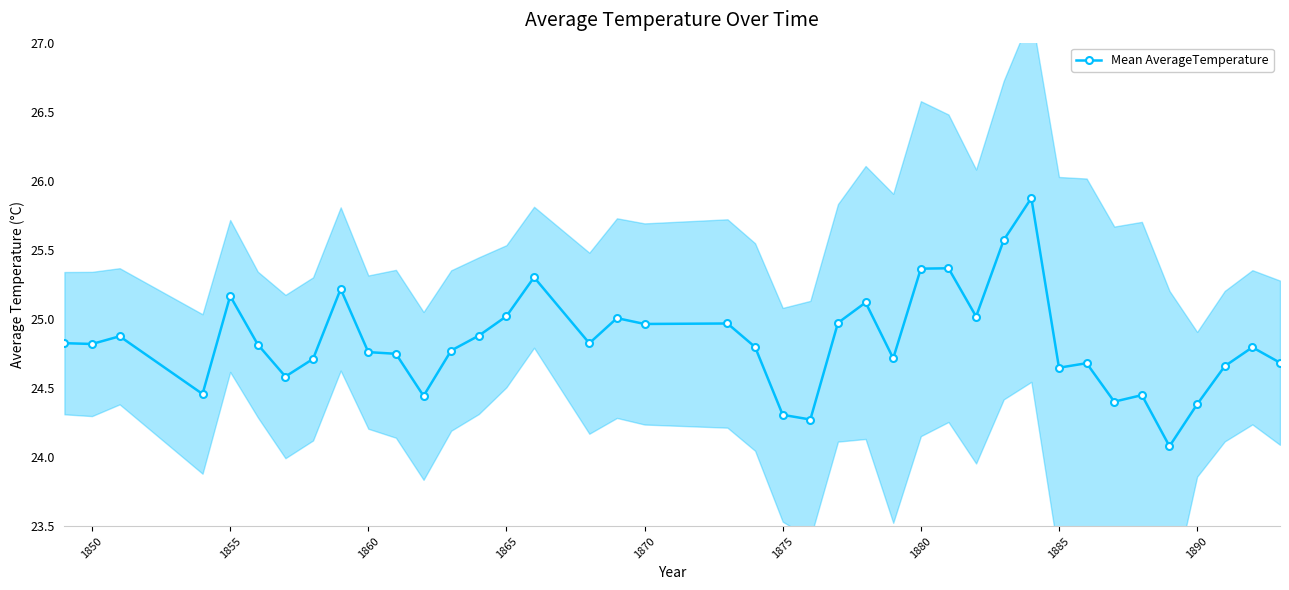

What is the maximum value for Mean AverageTemperature?

25.9